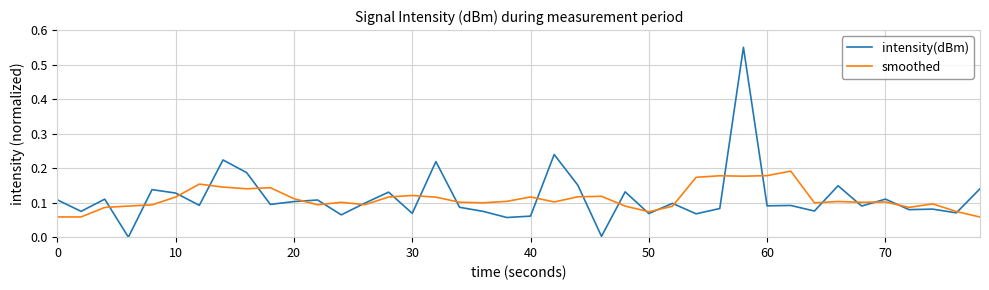

After their last crossing, which series has the higher values: smoothed or intensity(dBm)?

intensity(dBm)